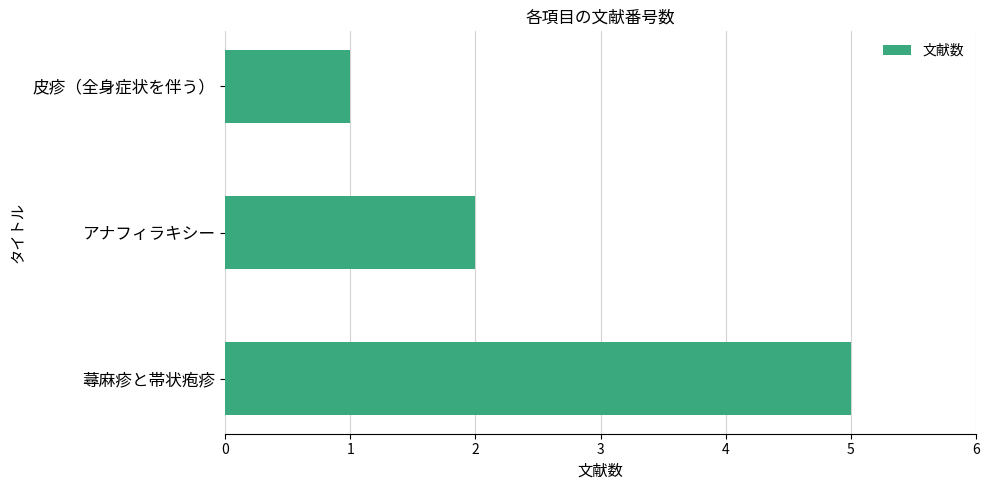

Between アナフィラキシー and 皮疹（全身症状を伴う）, which is larger?

アナフィラキシー